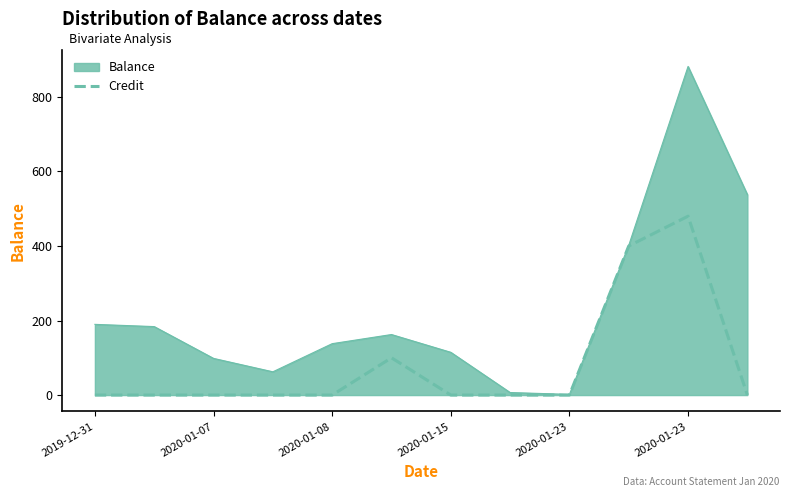

What is the greatest value displayed?

881.8